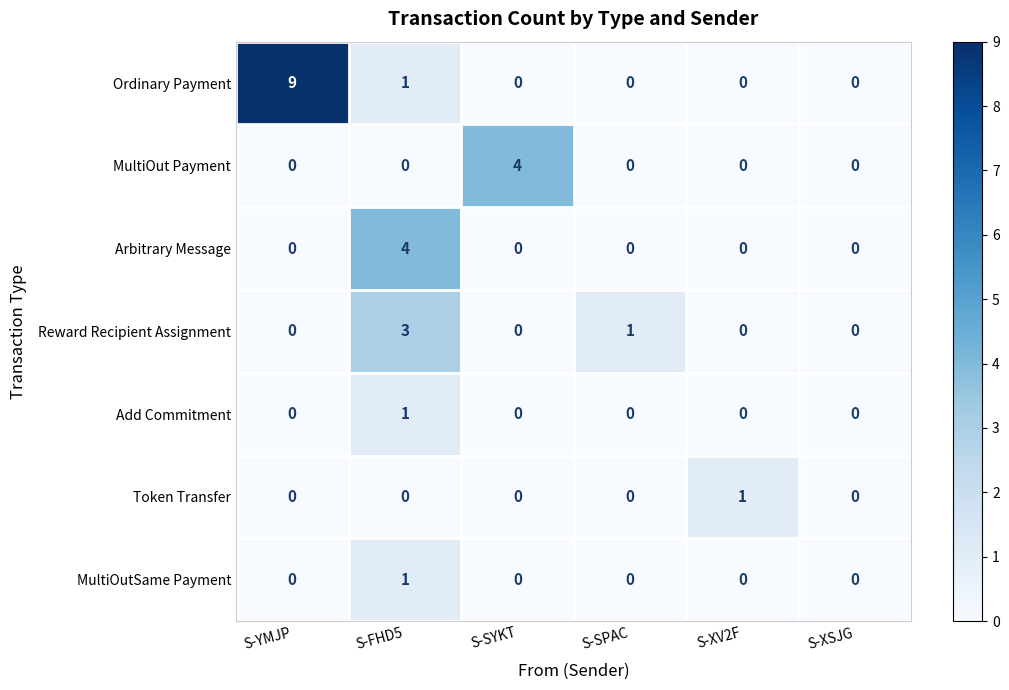

Is it true that Reward Recipient Assignment equals -1 at S-YMJP?

False